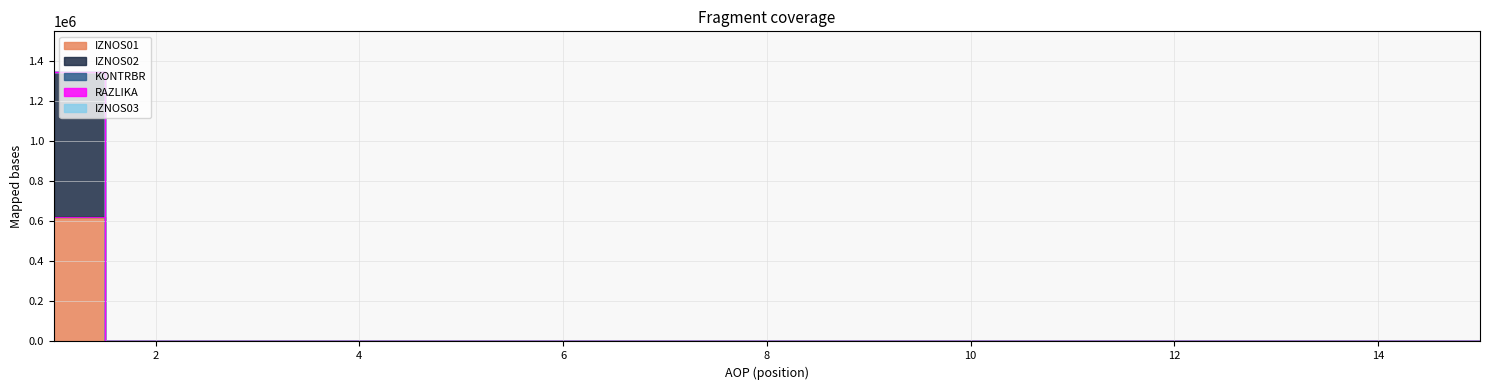

At which label does RAZLIKA reach its peak?

1